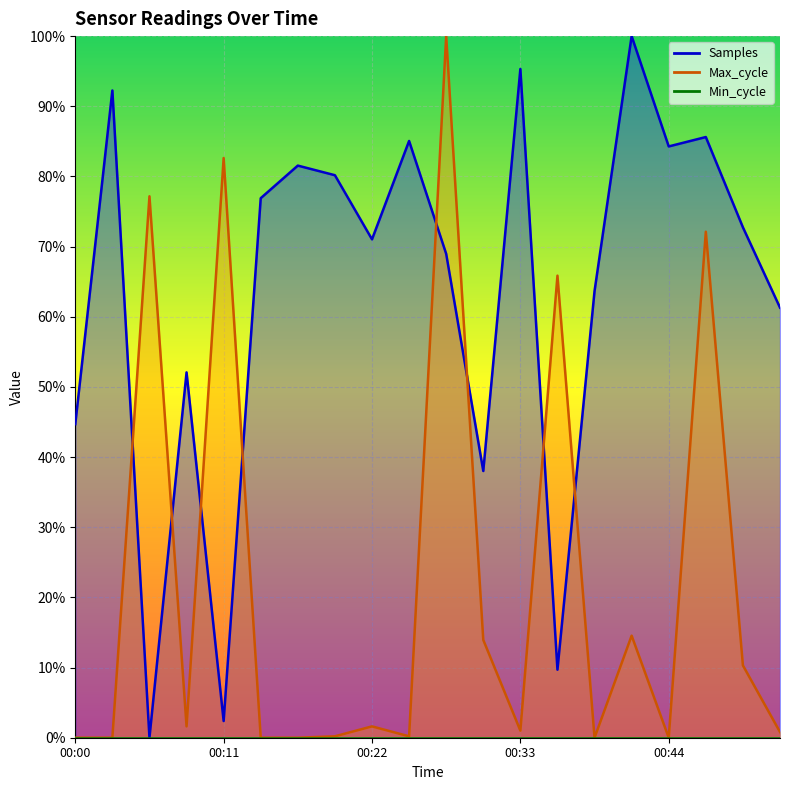

What is the difference between the Max_cycle values at 00:46 and 00:49?

0.6